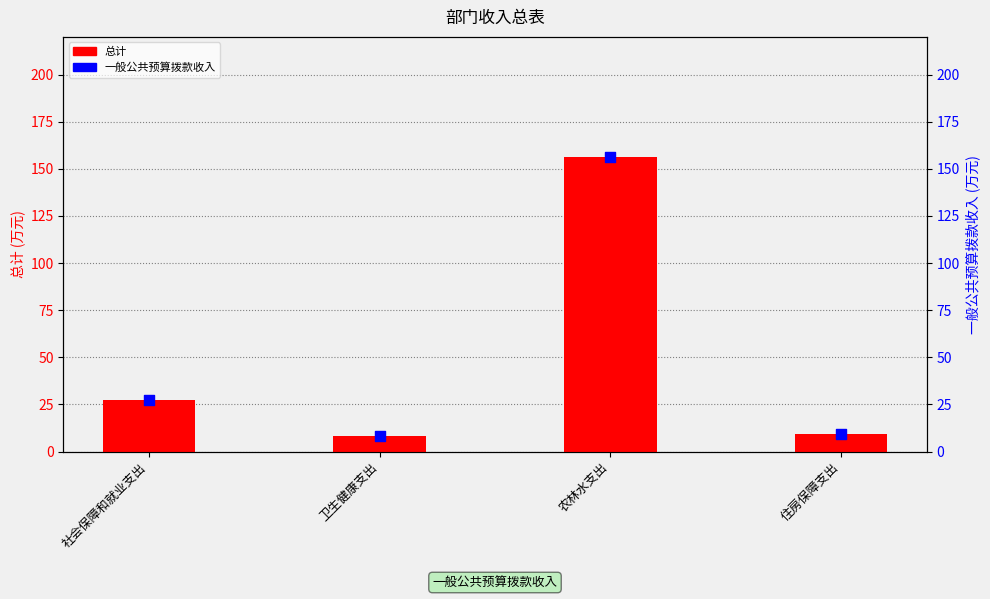

Which series contains the lowest Y value?

总计